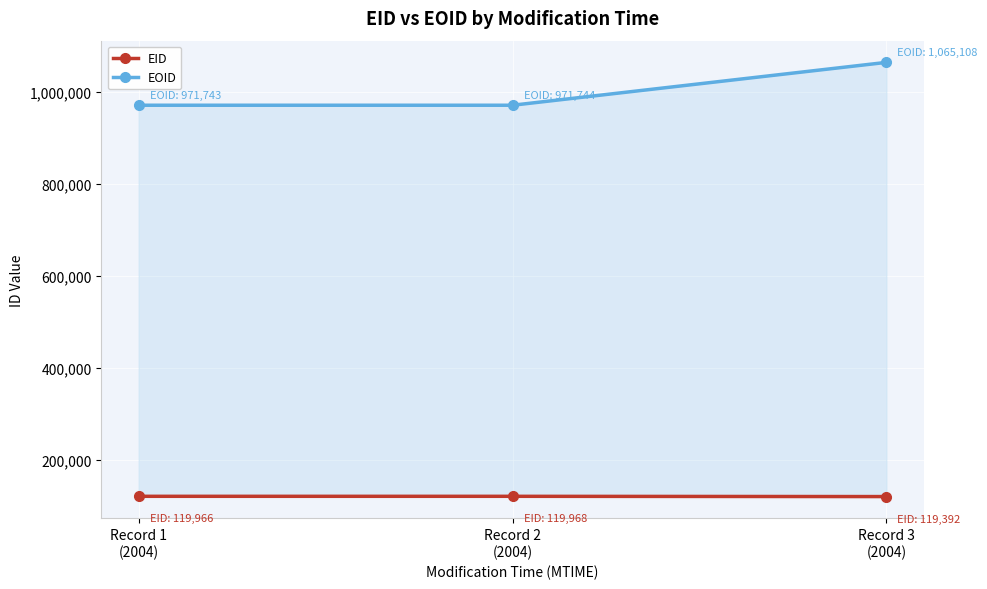

What are all the series names shown in the legend?

EID, EOID